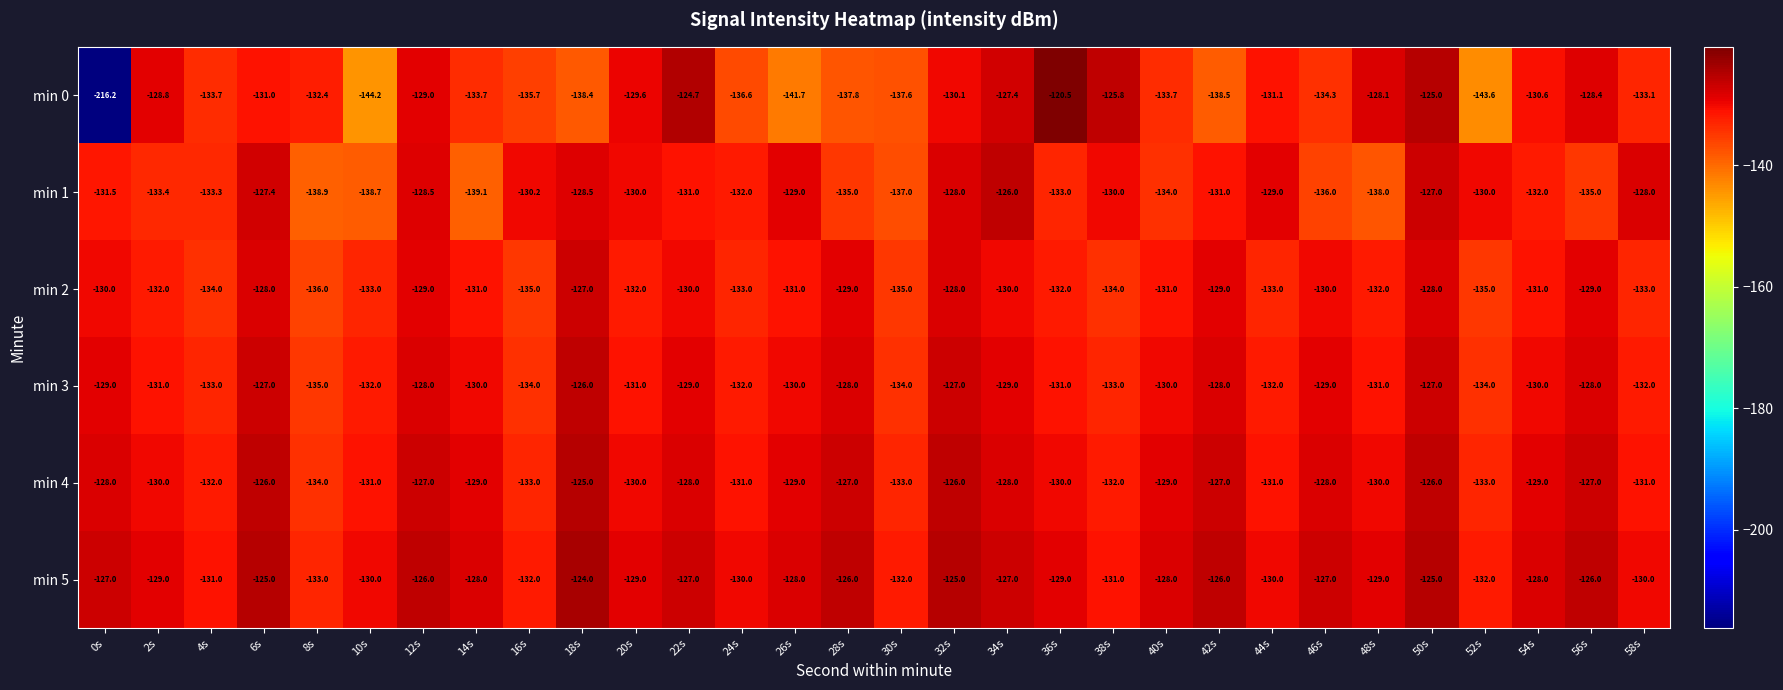

Read the min 2 value at 46s.

-130.0